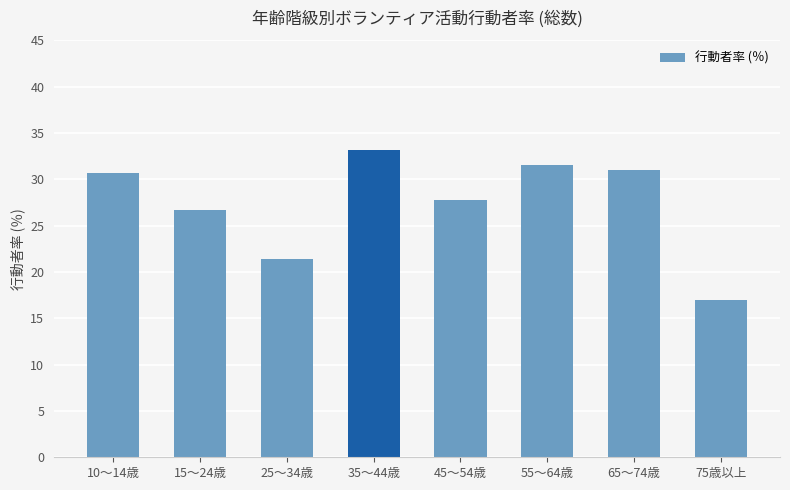

Are the bars grouped side by side (vs. stacked)?

No